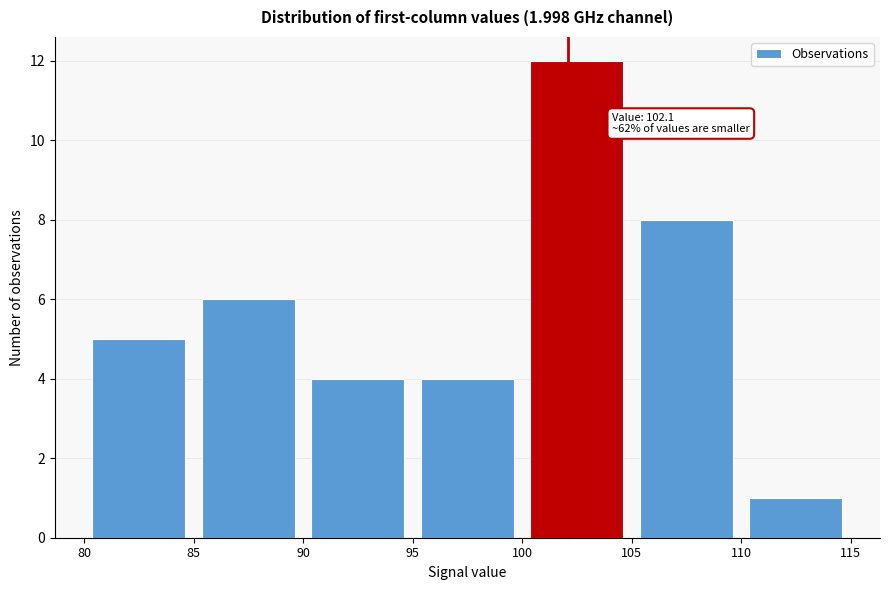

Which range on the x-axis has the tallest bar?

100 to 105